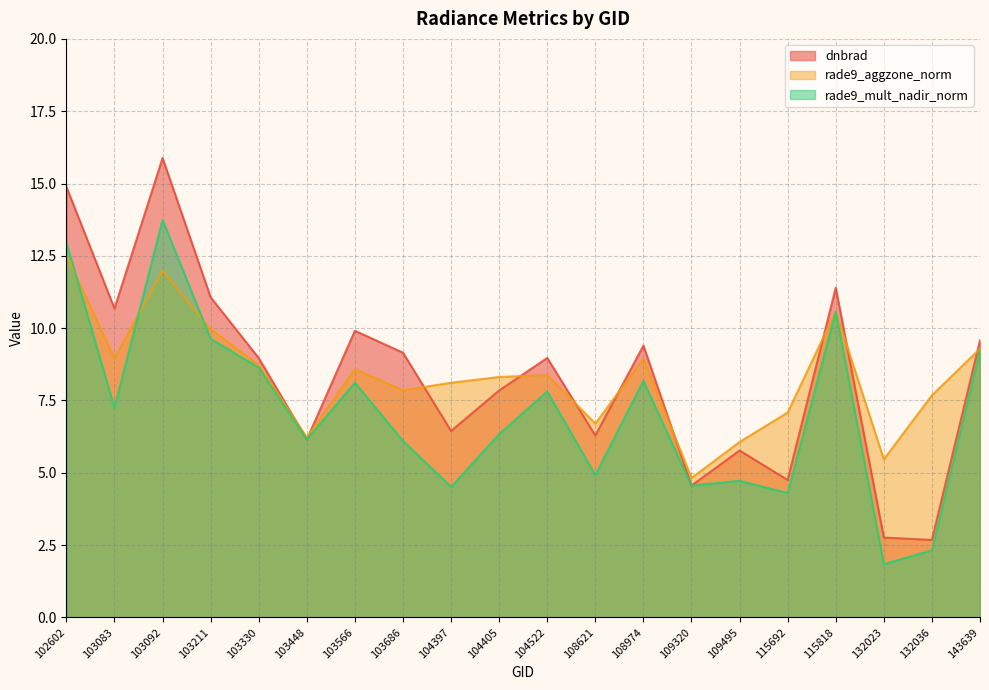

True or false: rade9_mult_nadir_norm has a value of 11.9 at 103083.

False